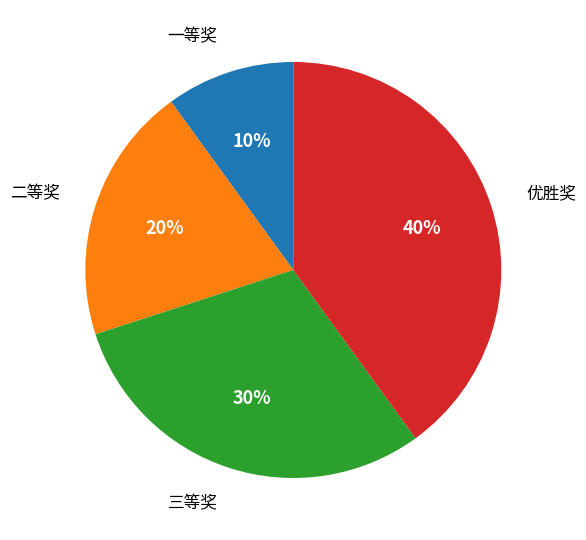

To the nearest percent, what is the difference between the largest and smallest slice percentages?

30%